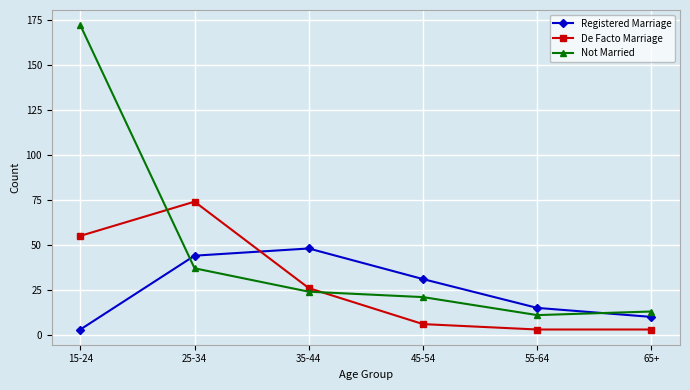

List the series in order of their peak value, highest first.

Not Married, De Facto Marriage, Registered Marriage